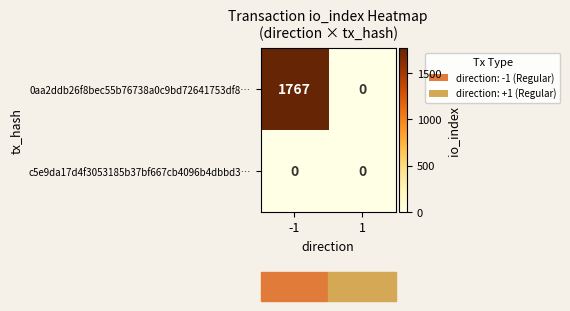

At how many categories does at least one series exceed 654?

1